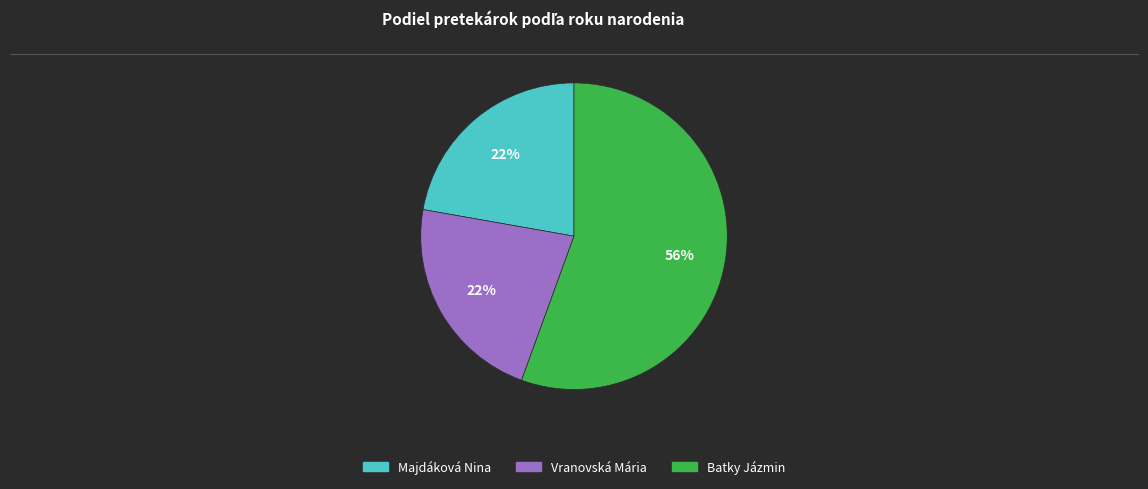

How many slices are in this pie chart?

3